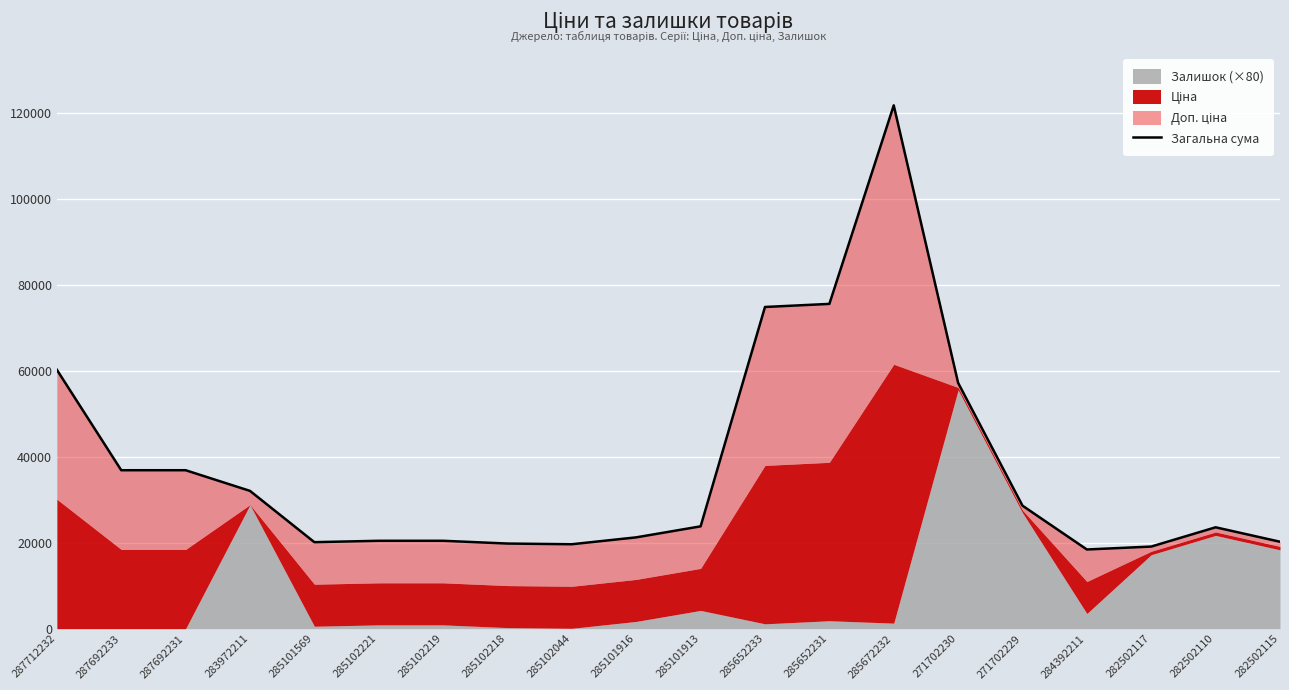

How many points are higher than both their immediate neighbors (excluding endpoints)?

2